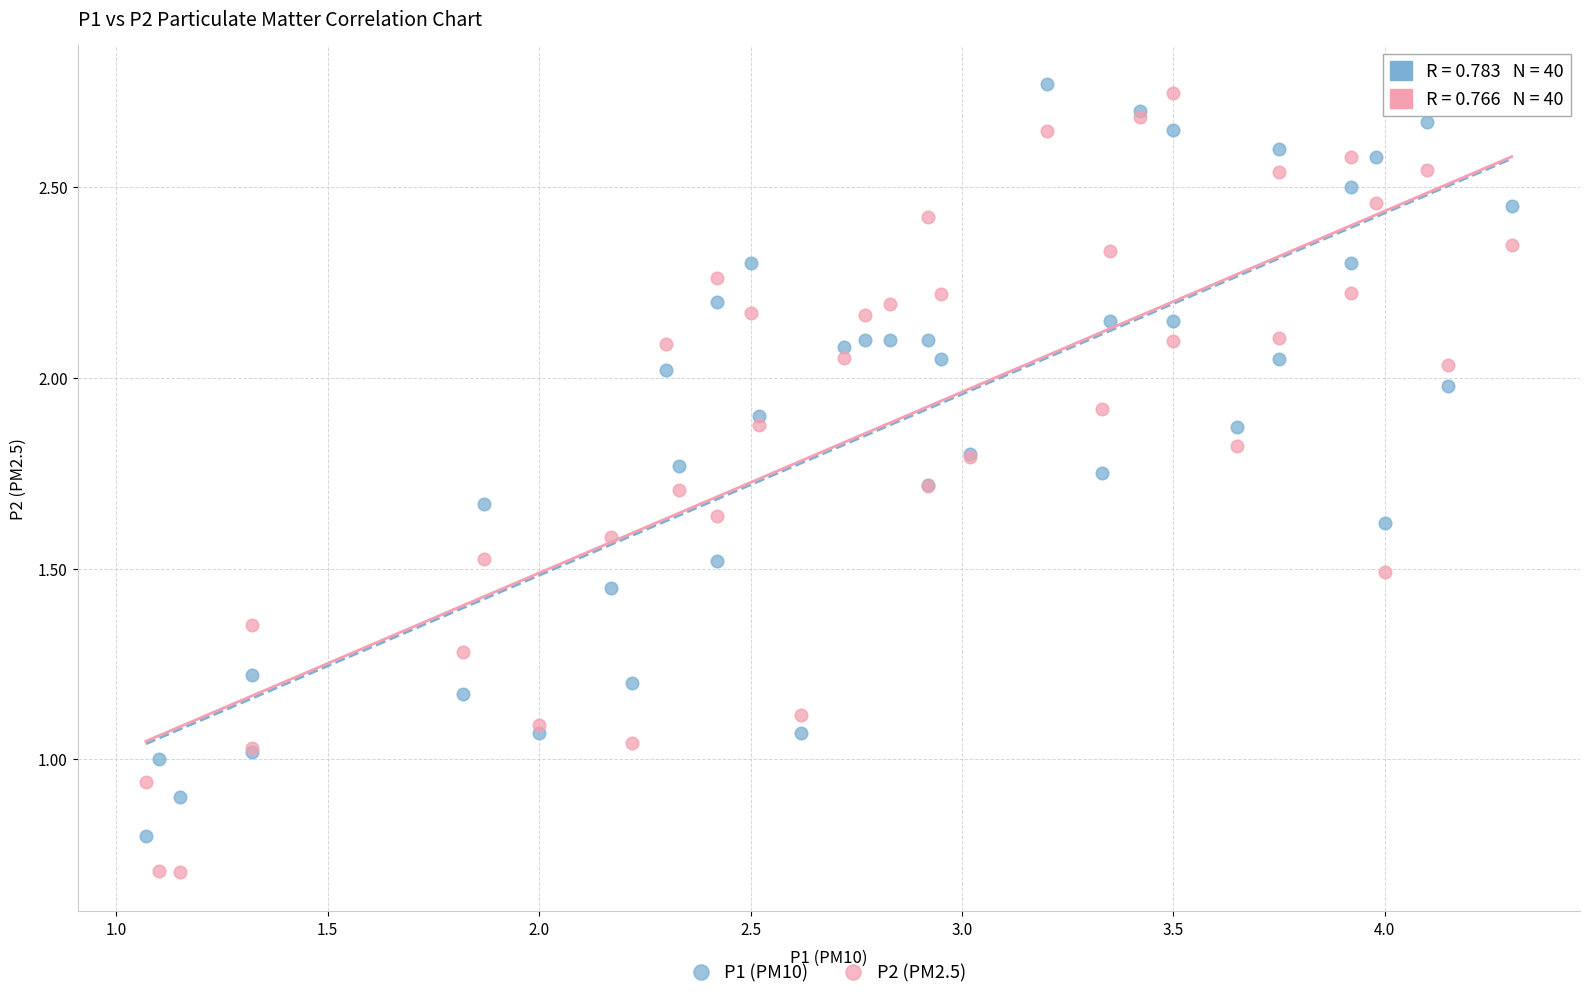

Which series contains the lowest Y value?

P2 (PM2.5)